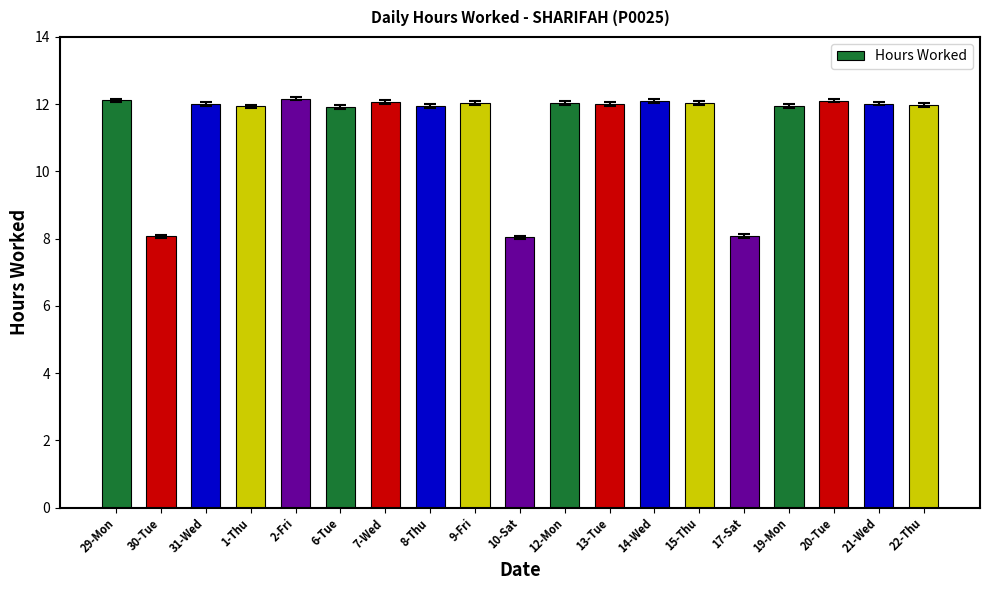

What is the minimum value shown in the chart?

8.0